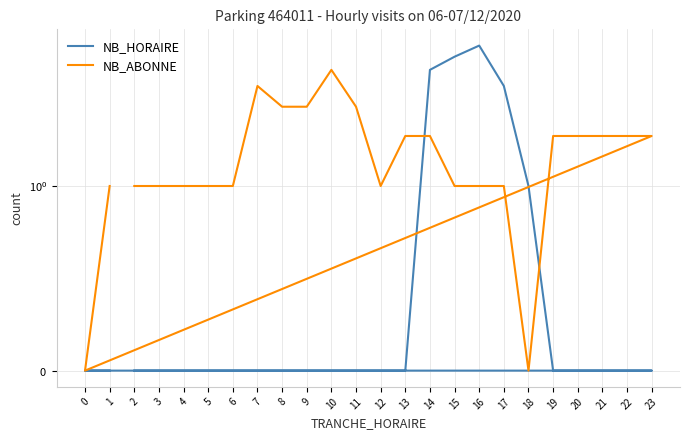

What are all the series names shown in the legend?

NB_HORAIRE, NB_ABONNE